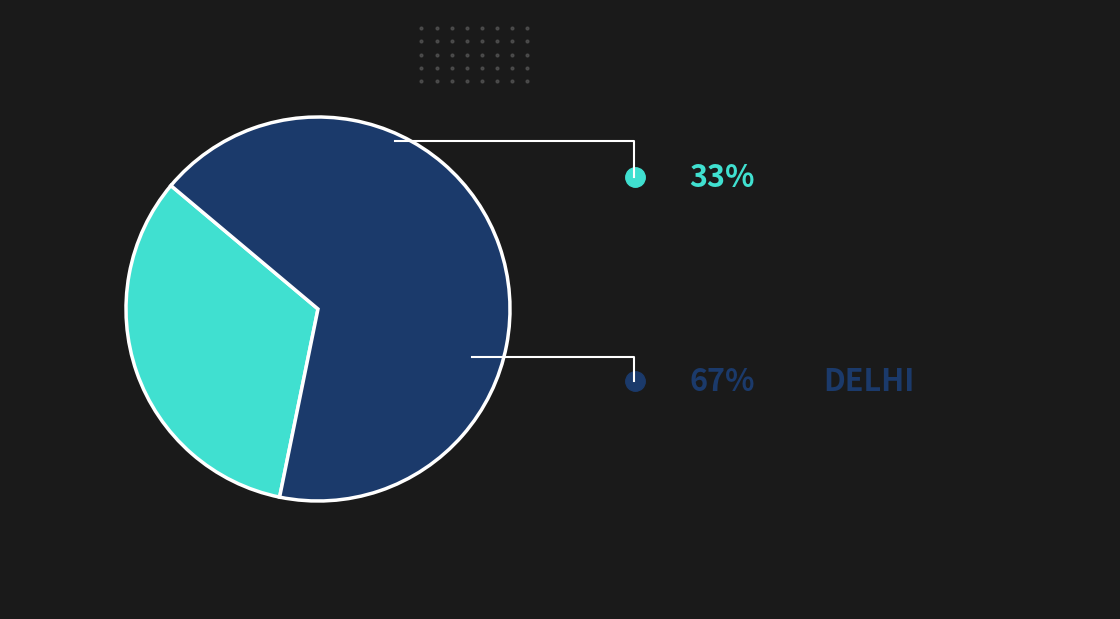

Is there any slice that represents more than half of the pie?

Yes